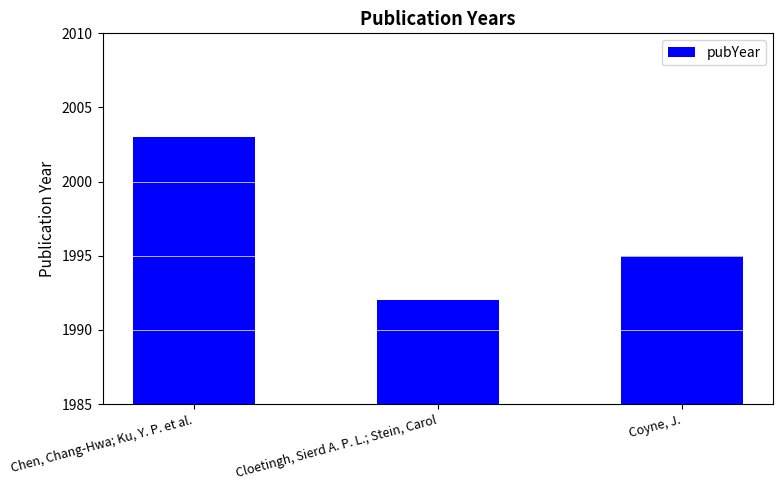

What is the smallest value displayed?

1992